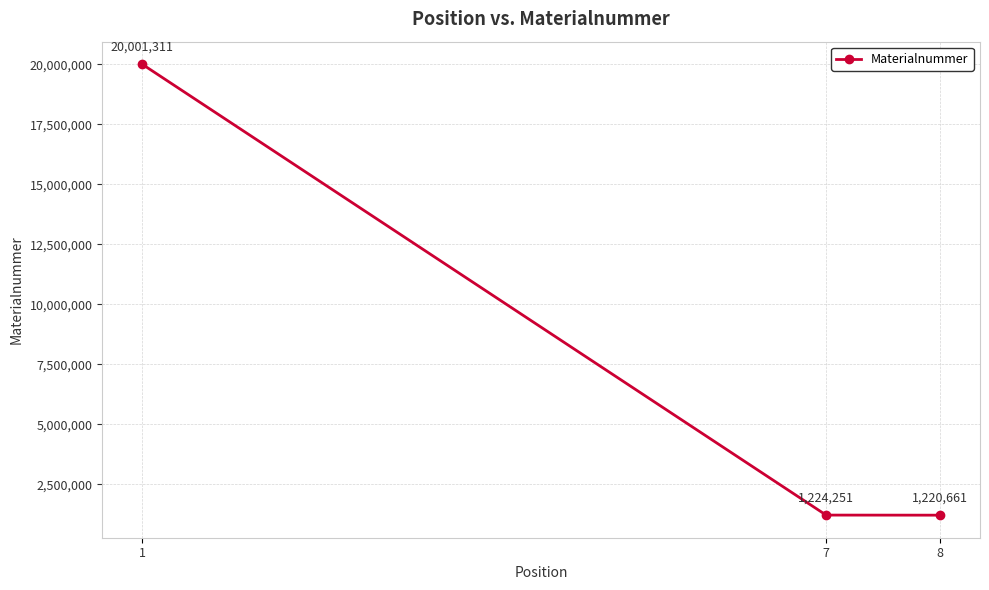

The chart shows a value of 282546 at 8. True or false?

False